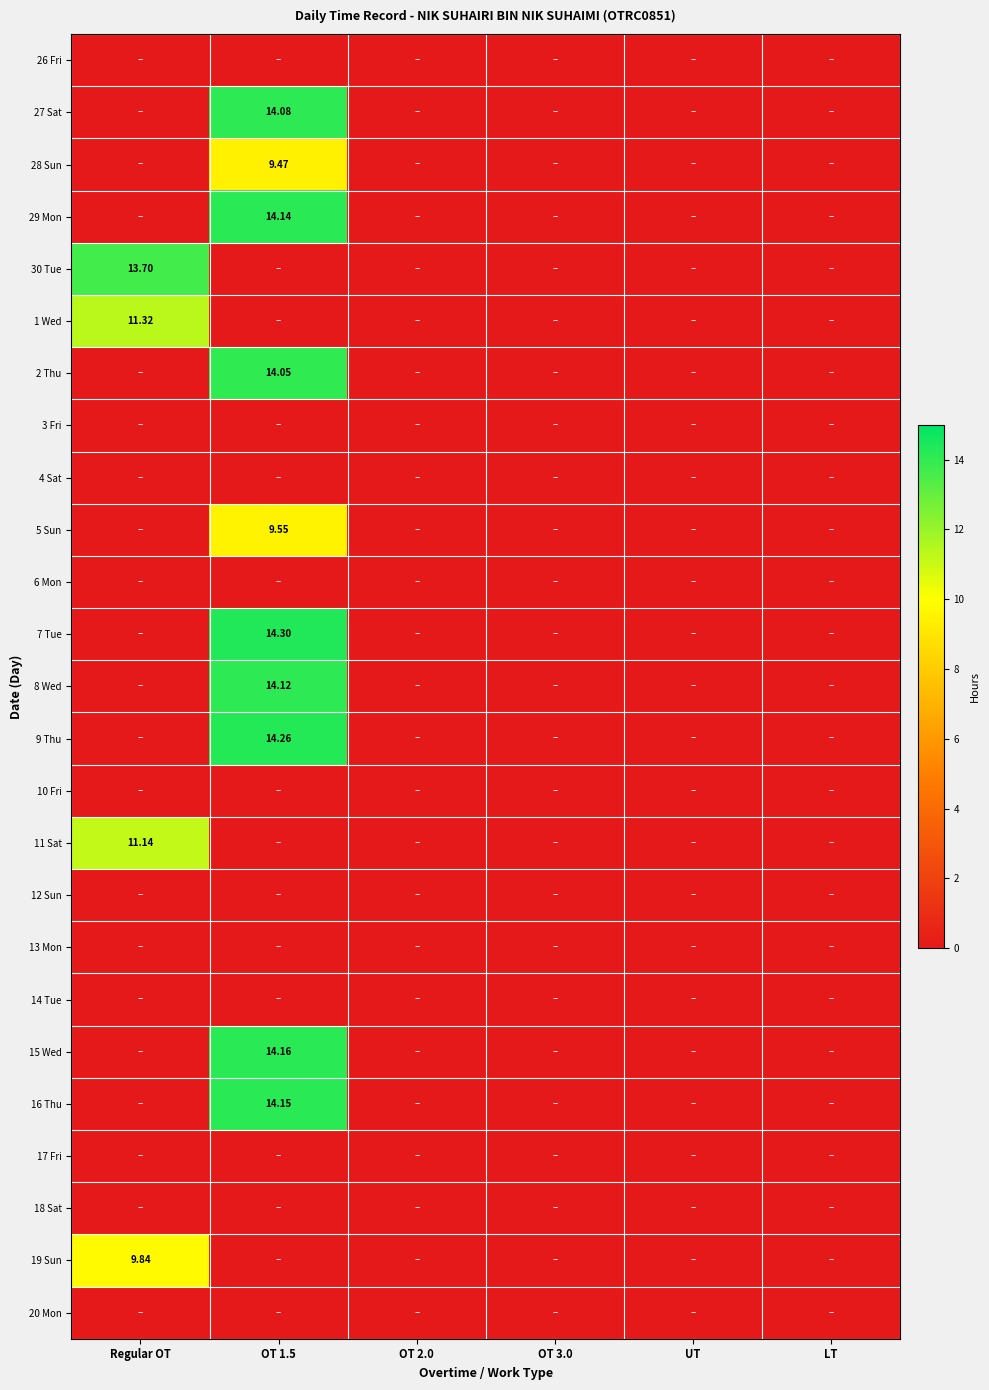

Is the value of 11 Sat at Regular OT greater than the value of 1 Wed at Regular OT?

No